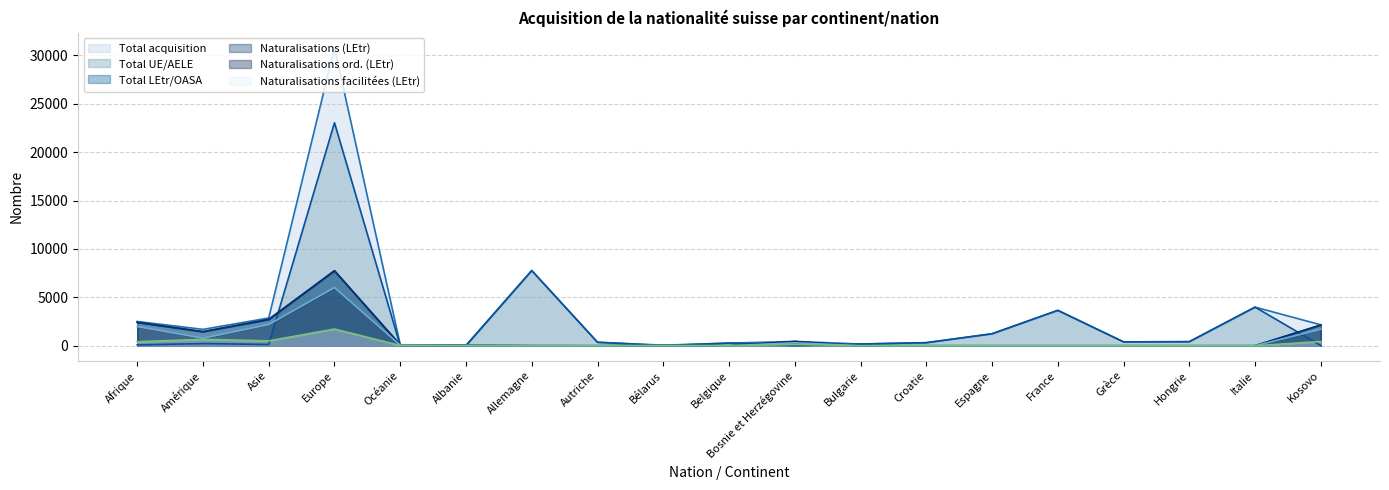

Where does the Naturalisations ord. (LEtr) series first go above 2?

Afrique